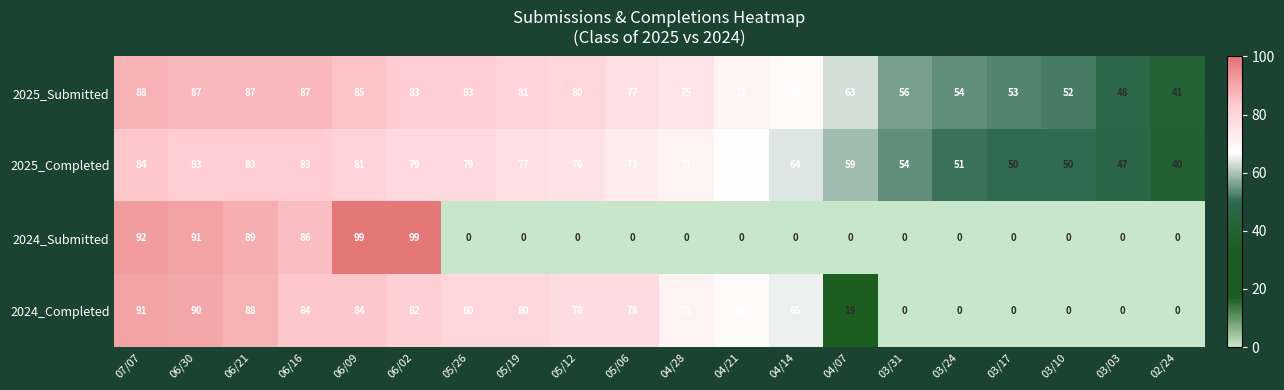

Which series has the largest total across all categories?

2025_Submitted